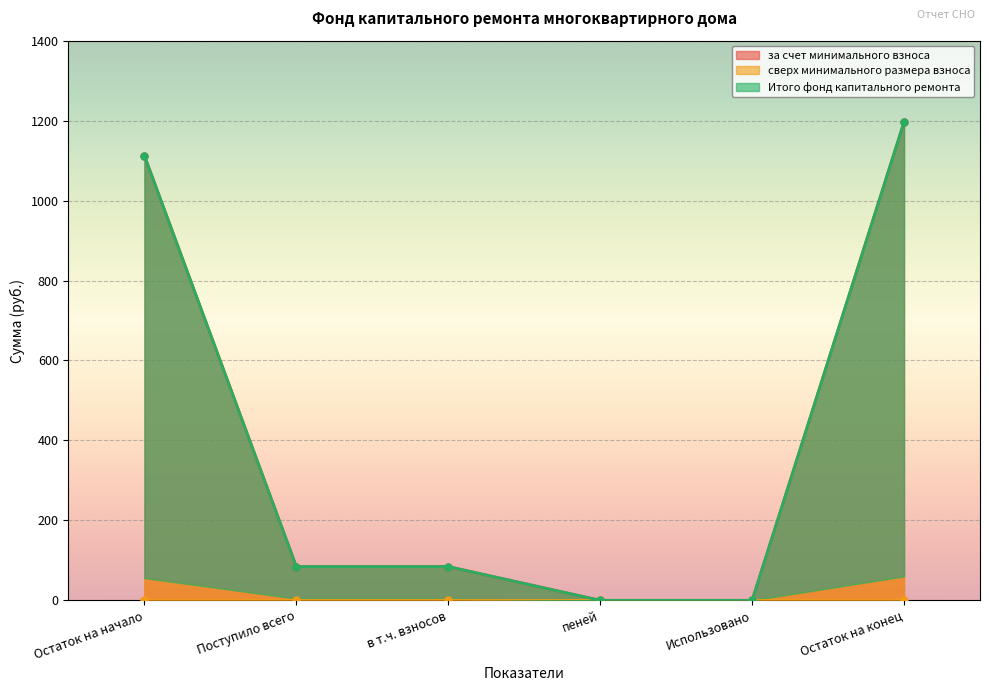

Which has a higher value, пеней or Использовано?

пеней